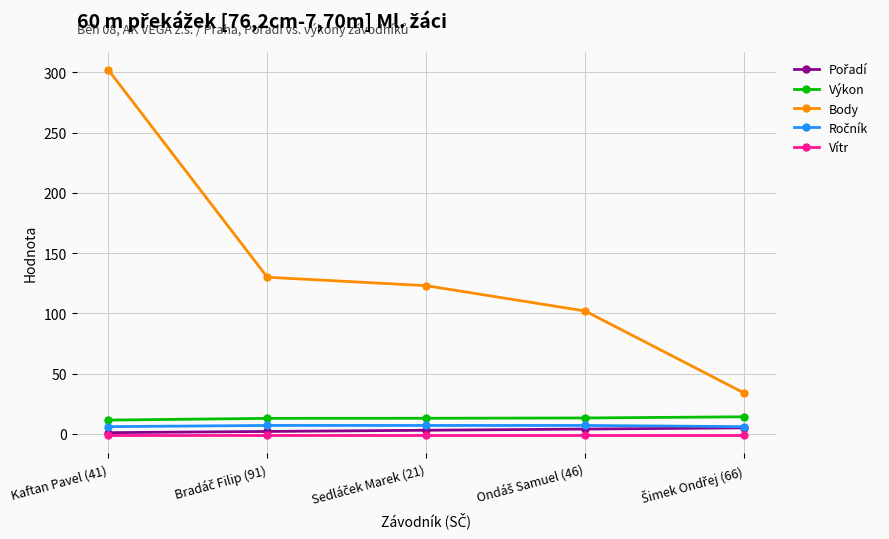

What is the value of the Výkon point at the 4th from the left?

13.2